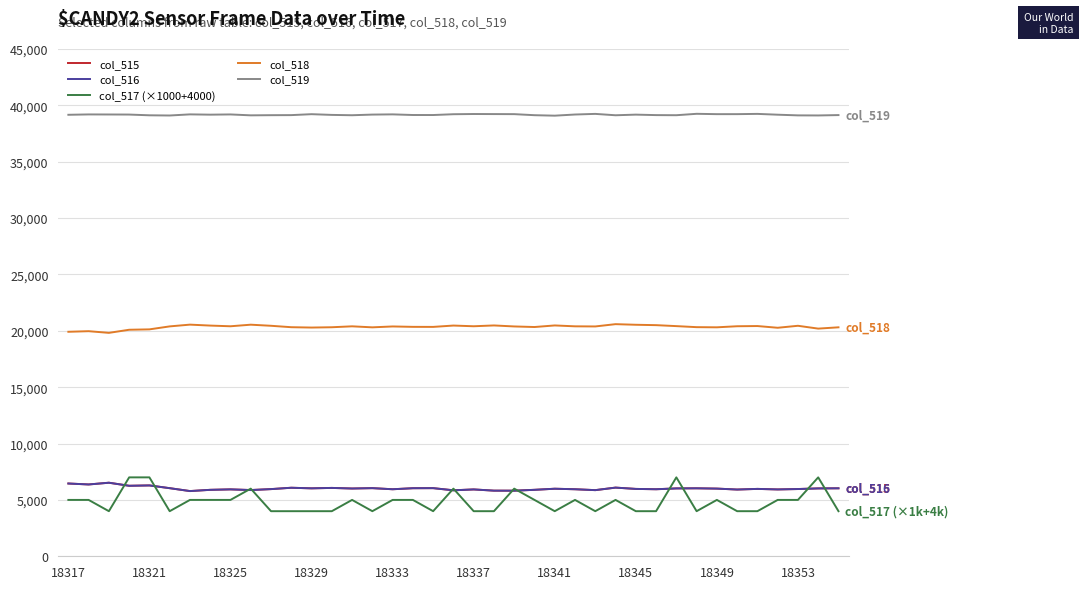

Which series has the largest range (max minus min)?

col_517 (×1000+4000)